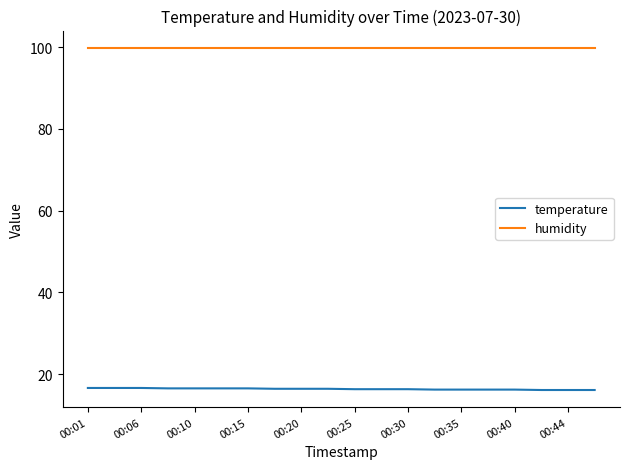

Which series has the largest total across all categories?

humidity